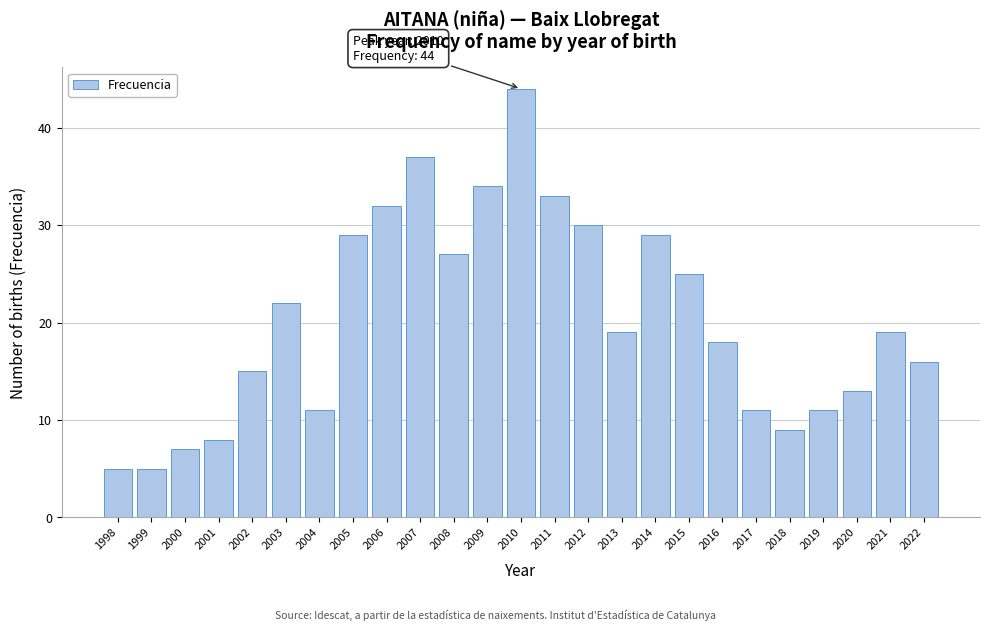

Reading left to right, transcribe all the data shown in this chart.

5	5	7	8	15	22	11	29	32	37	27	34	44	33	30	19	29	25	18	11	9	11	13	19	16